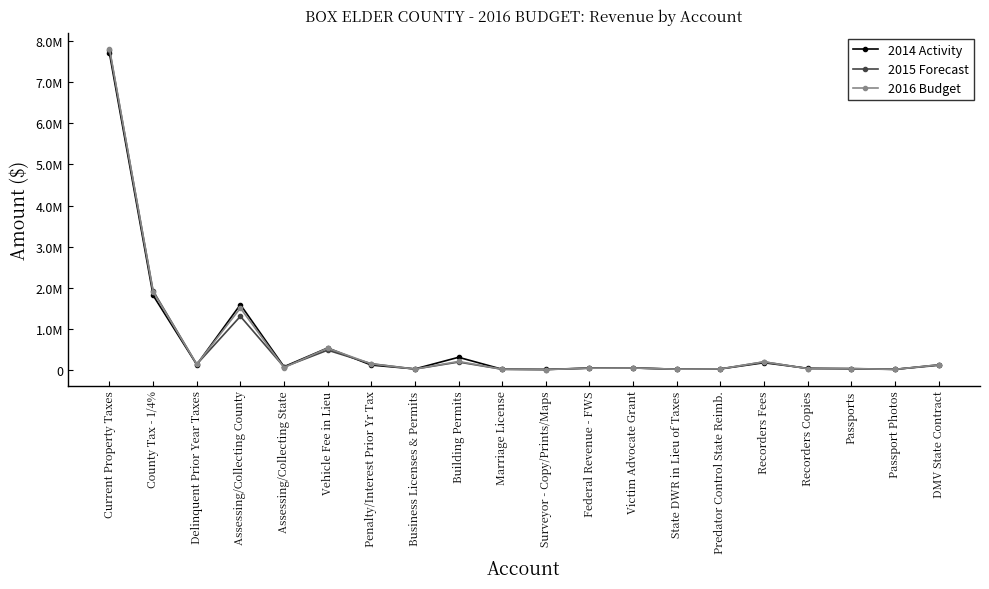

Is this an area chart (filled region under the line)?

No